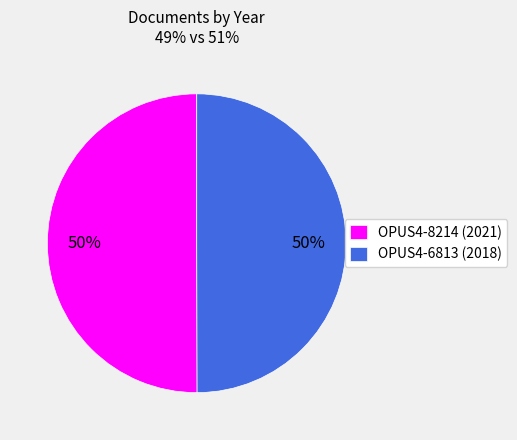

What percentage is the OPUS4-8214 slice, to the nearest percent?

50%